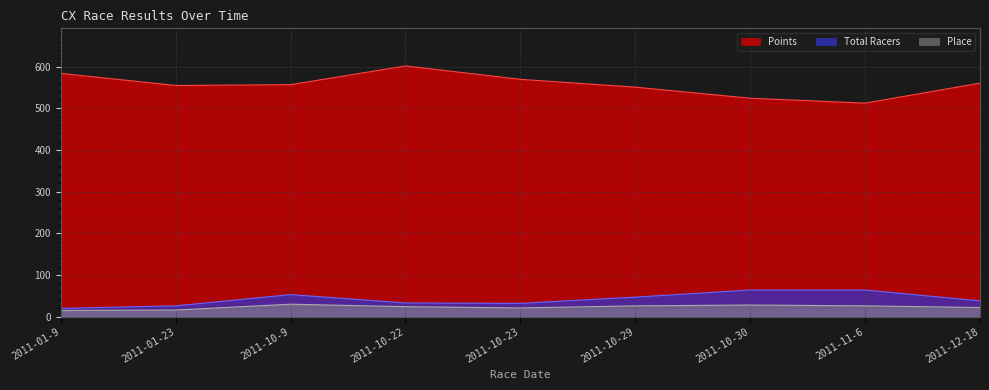

What is the difference between the Points values at 2011-10-29 and 2011-10-23?

18.8